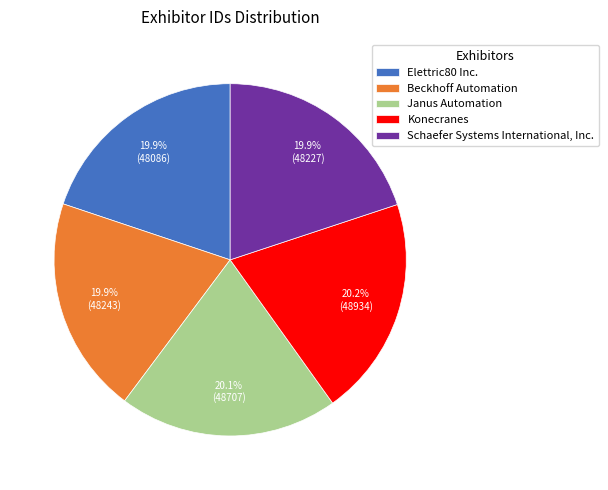

To the nearest percent, what is the combined percentage of Beckhoff Automation and Schaefer Systems International, Inc.?

40%